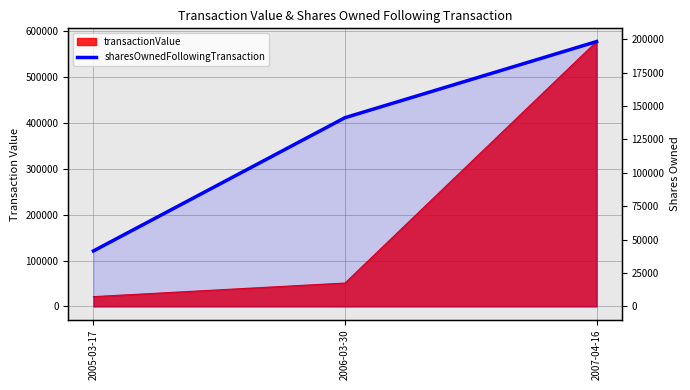

The chart shows a value of 199824 at 2006-03-30. True or false?

False